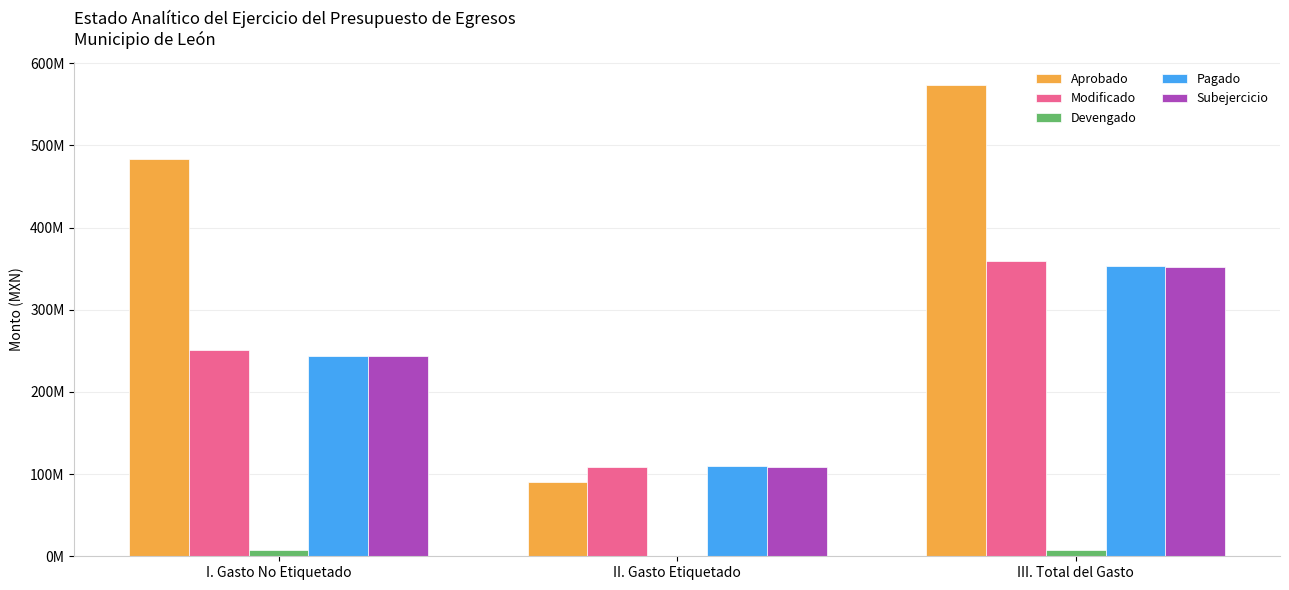

At how many categories does at least one series exceed 202209847?

2